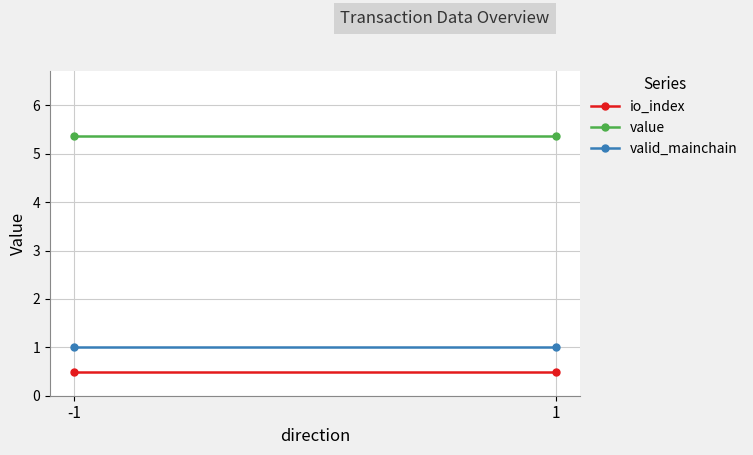

Count the number of categories in the chart.

2